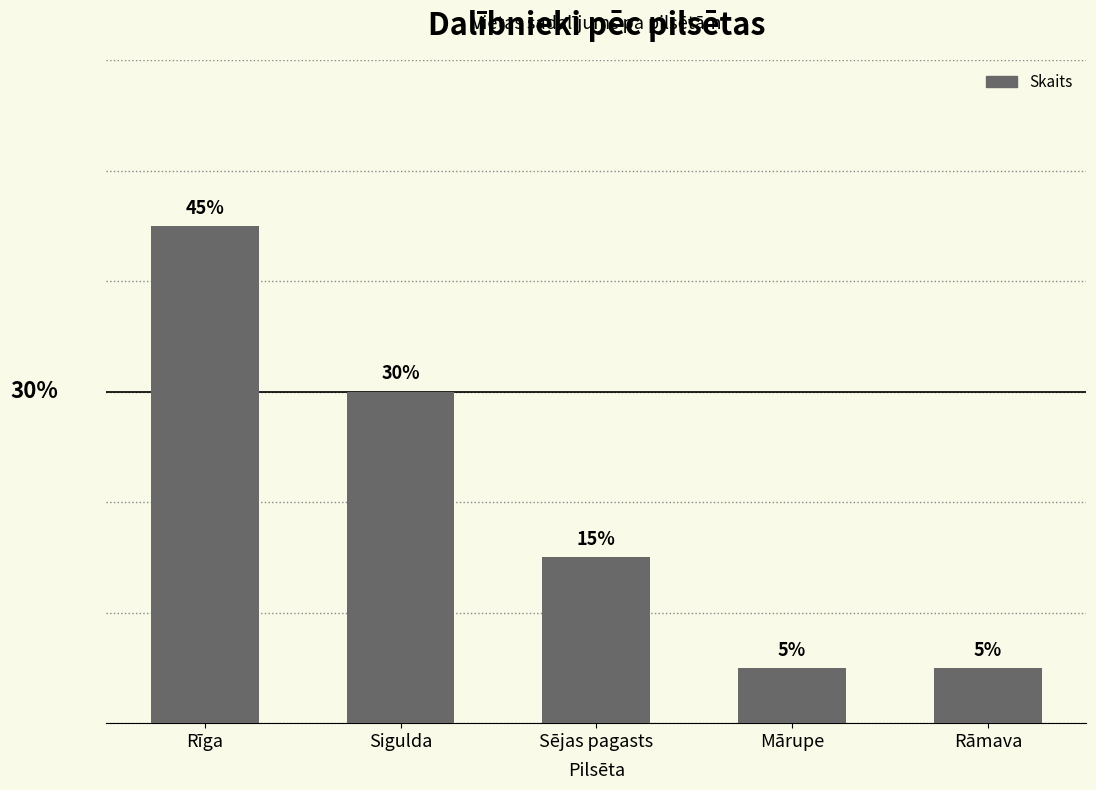

What is the difference between the values at Rāmava and Rīga?

8